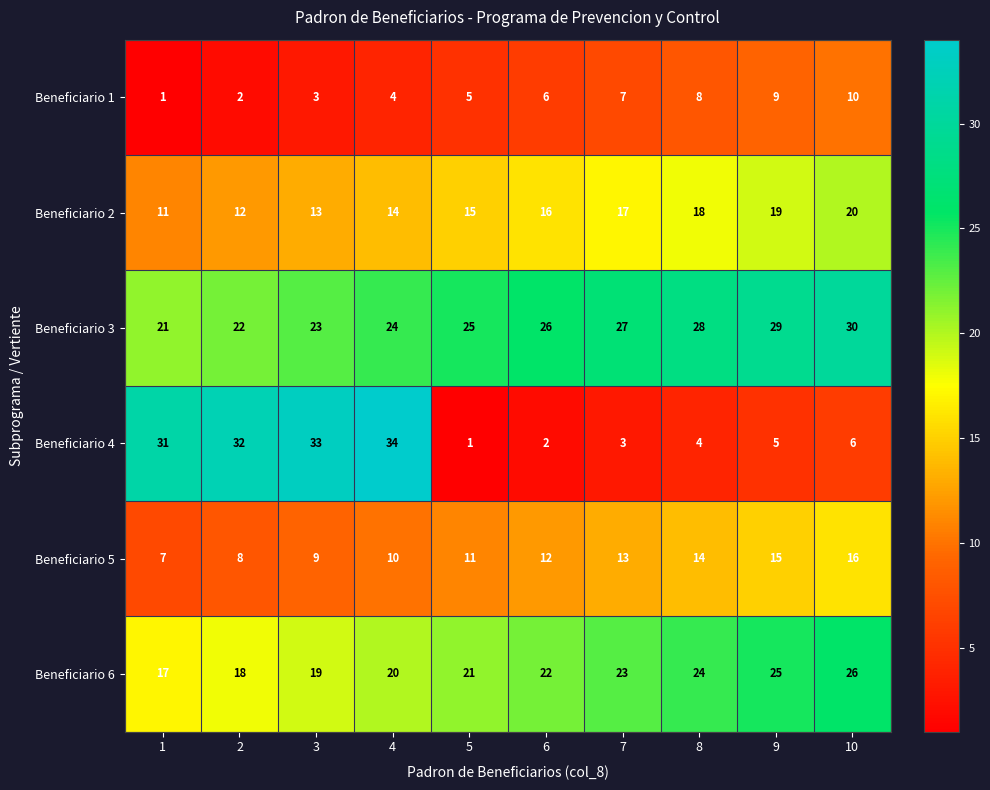

Rank the categories by Beneficiario 5 value from highest to lowest.

10, 9, 8, 7, 6, 5, 4, 3, 2, 1